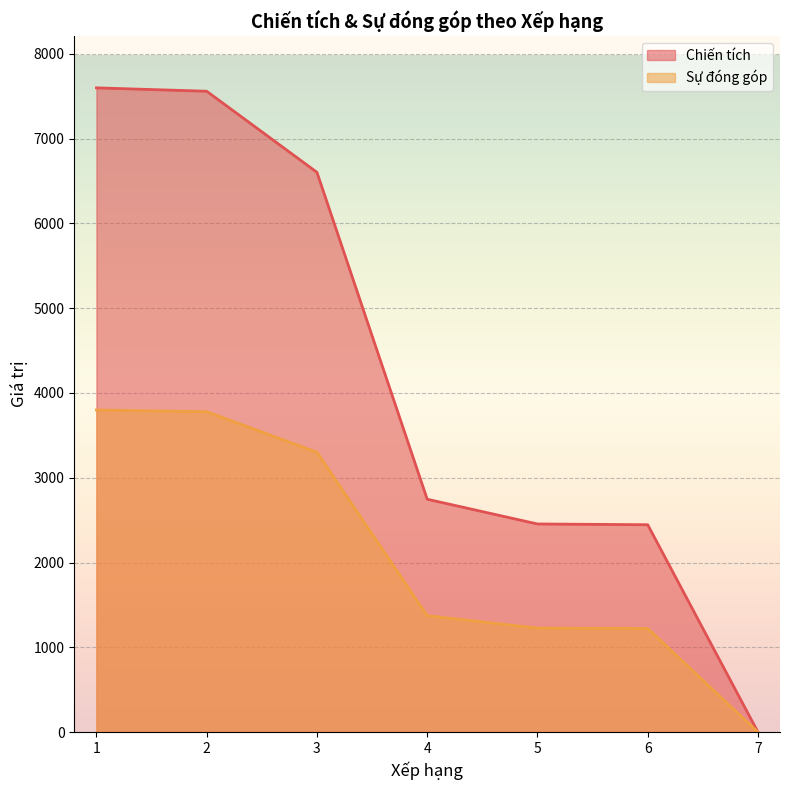

What is the difference between the maximum and minimum values in the Chiến tích series?

7599